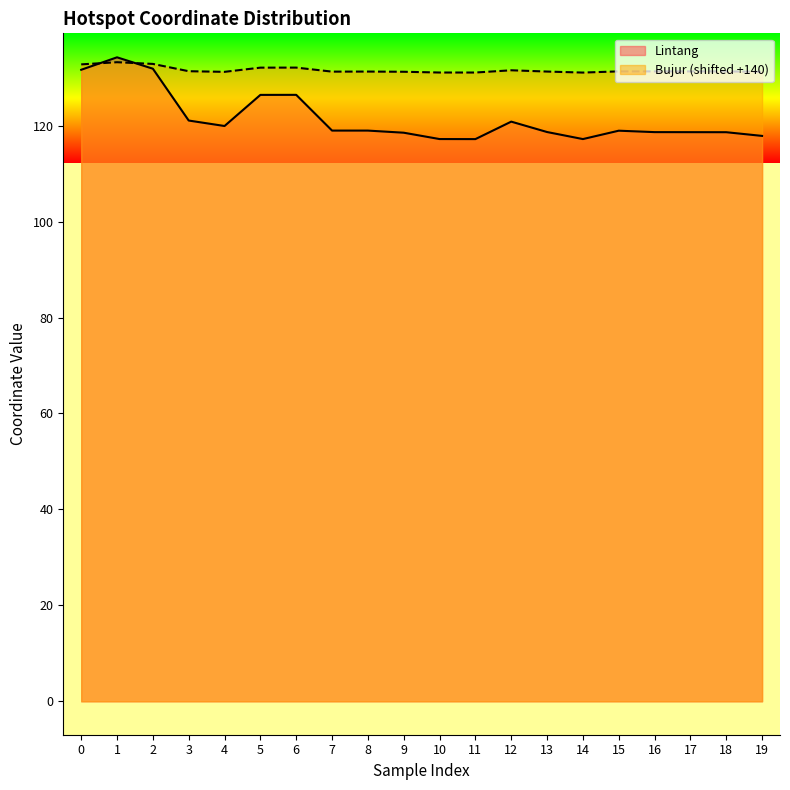

What is the sum of all Bujur values?

2632.0